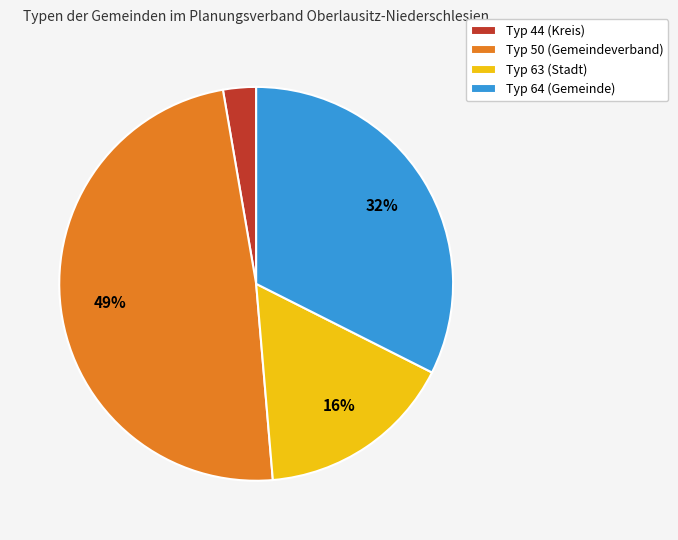

Which has a higher value, Typ 63 (Stadt) or Typ 44 (Kreis)?

Typ 63 (Stadt)